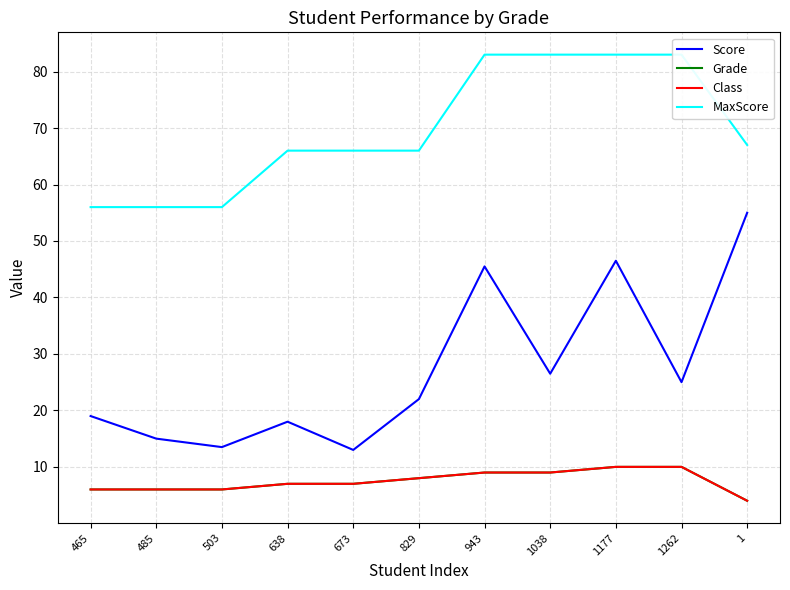

The value of Score at 1 is 55.0. True or false?

True